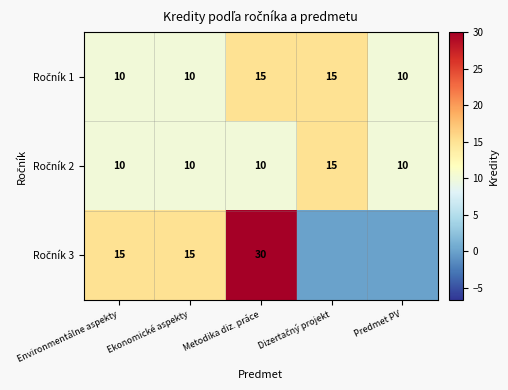

What is the spread (max minus min) of values at Ekonomické aspekty?

5